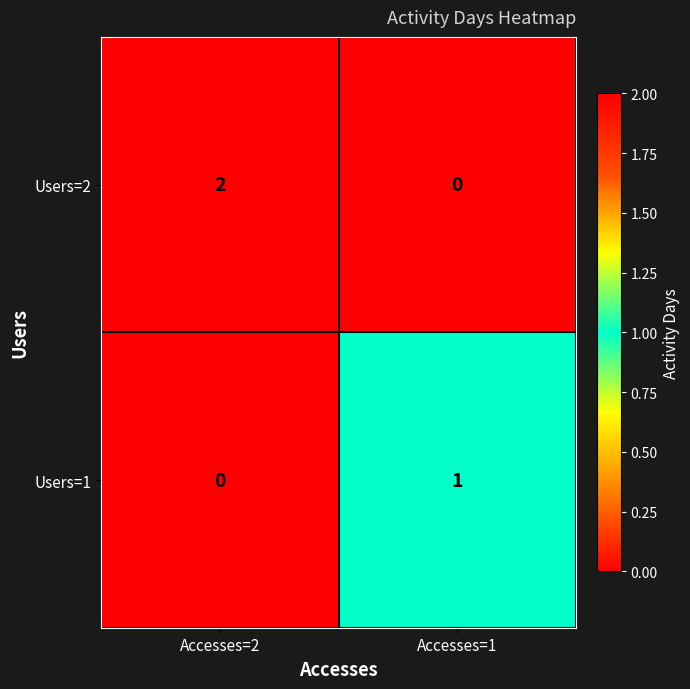

The value of Users=2 at Accesses=2 is 2. True or false?

True